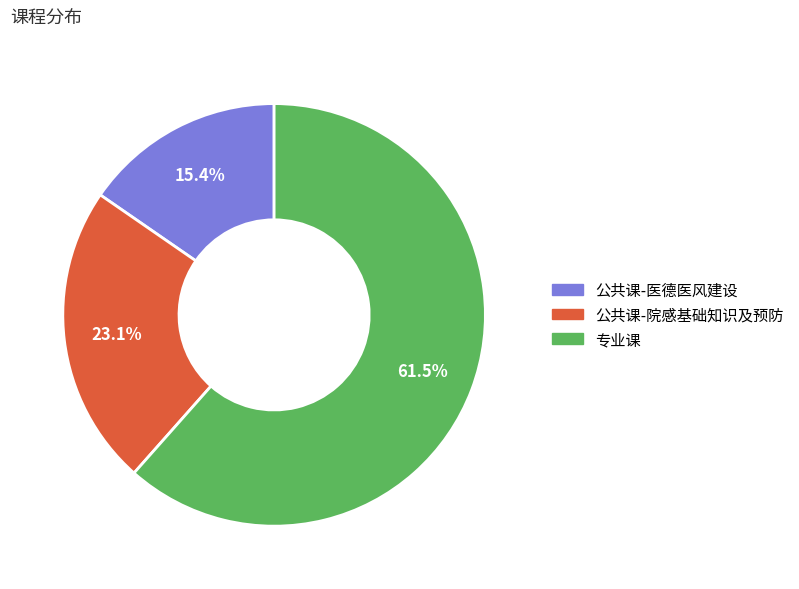

The 专业课 slice represents 75% of the pie. True or false?

False